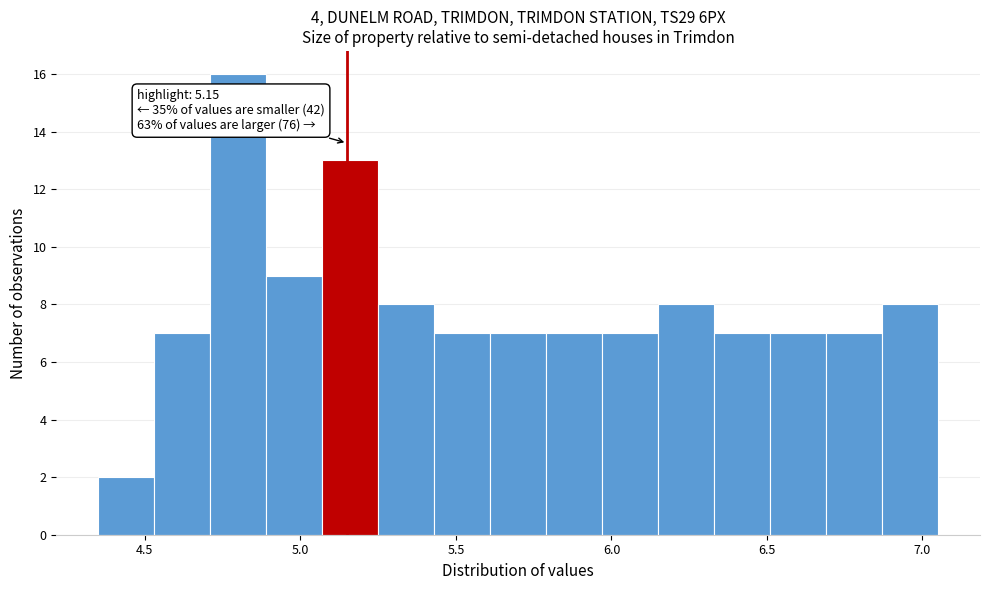

Around what value on the x-axis is the tallest bar? Give the approximate position of its centre, as read against the axis.

4.80